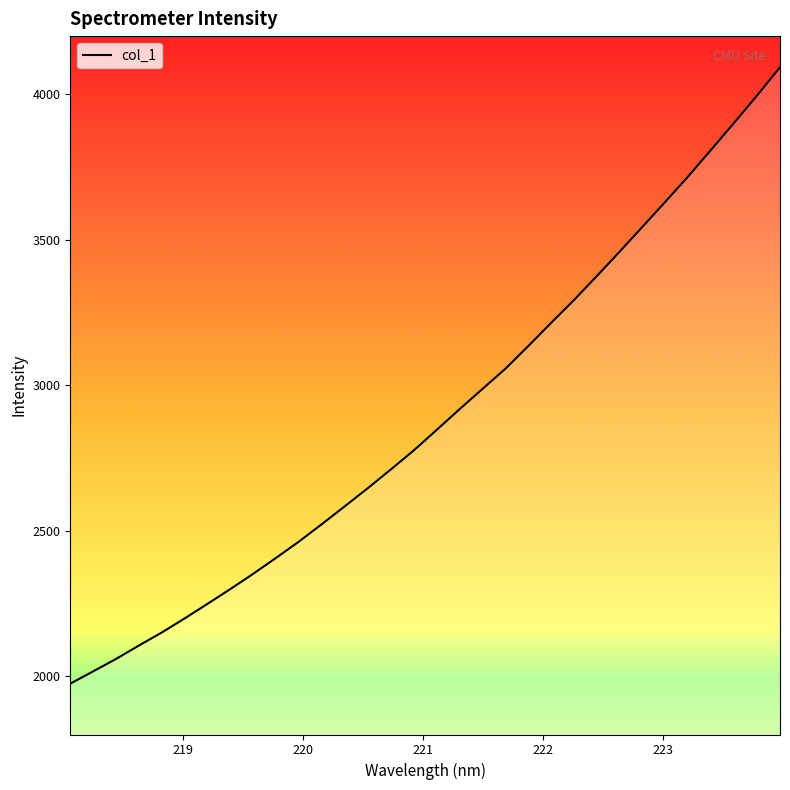

What is the maximum value shown in the chart?

4093.1